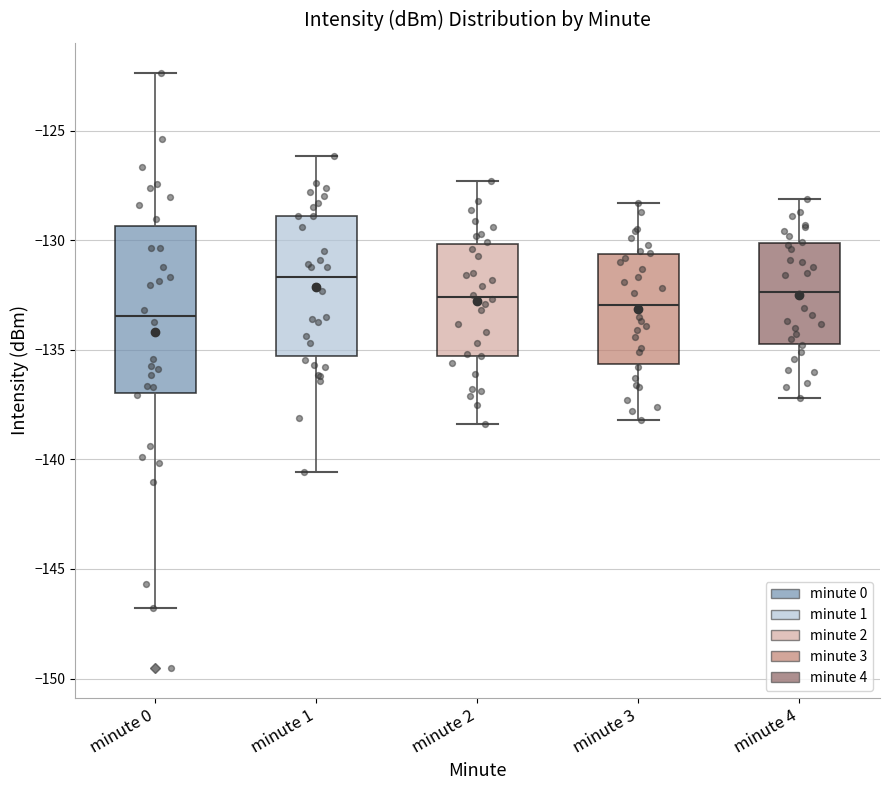

Reading left to right, transcribe this box plot: for each box, give where its median line is, the range the box spans, and where its two whiskers end, as read against the y-axis. The values are not printed on the chart, so give them approximately, as read against the axis.

minute 0: median -133.5, box -137.0 to -129.5, whiskers -147.0 to -122.5
minute 1: median -131.5, box -135.5 to -129.0, whiskers -140.5 to -126.0
minute 2: median -132.5, box -135.5 to -130.0, whiskers -138.5 to -127.5
minute 3: median -133.0, box -135.5 to -130.5, whiskers -138.0 to -128.5
minute 4: median -132.5, box -134.5 to -130.0, whiskers -137.0 to -128.0